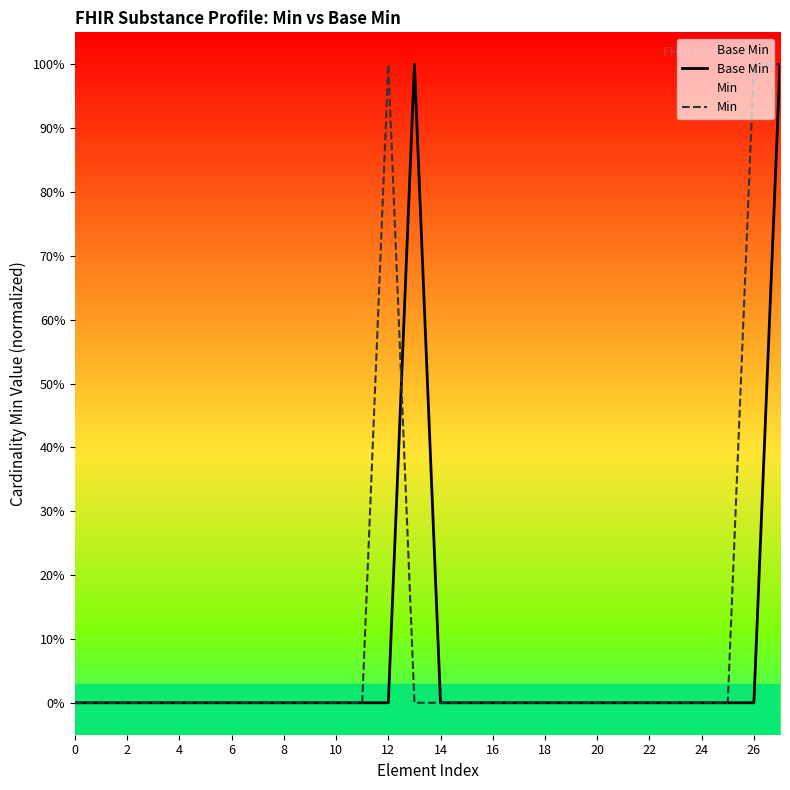

The value of Base Min at 14 is 0. True or false?

False